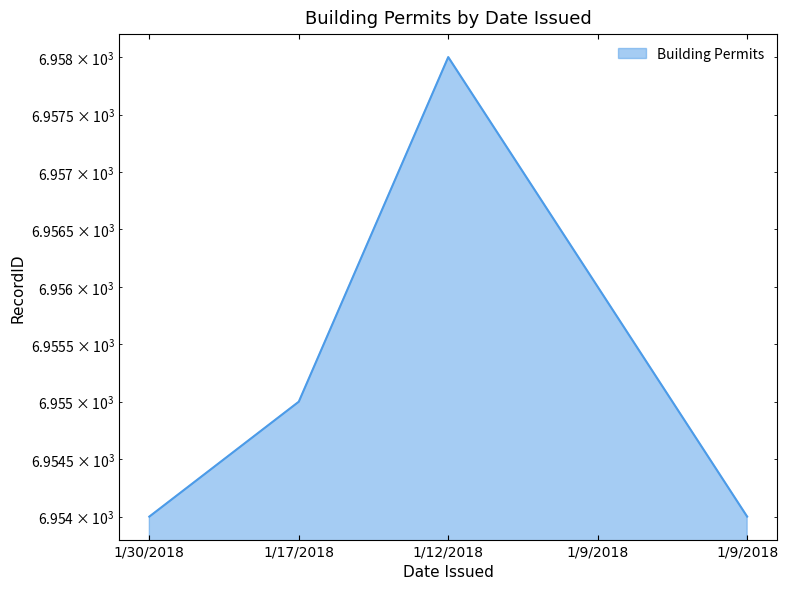

How many categories are shown in the chart?

5